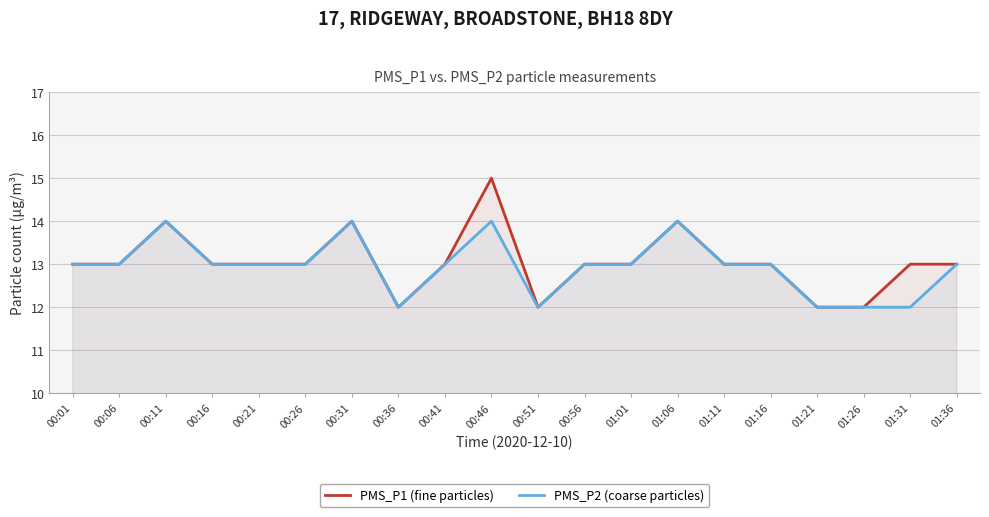

What position from the left is 00:26?

6